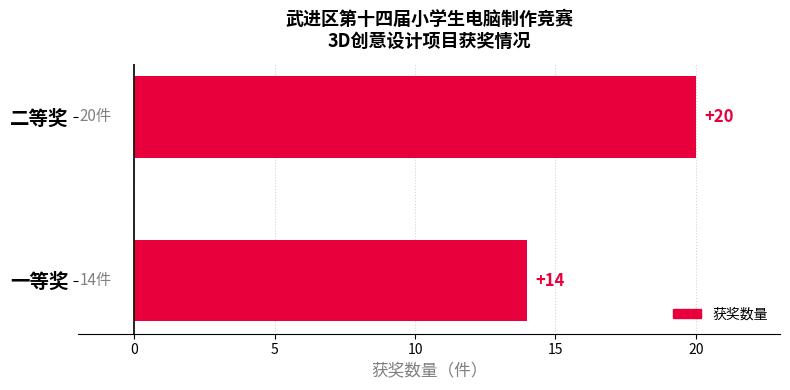

What is the average value?

17